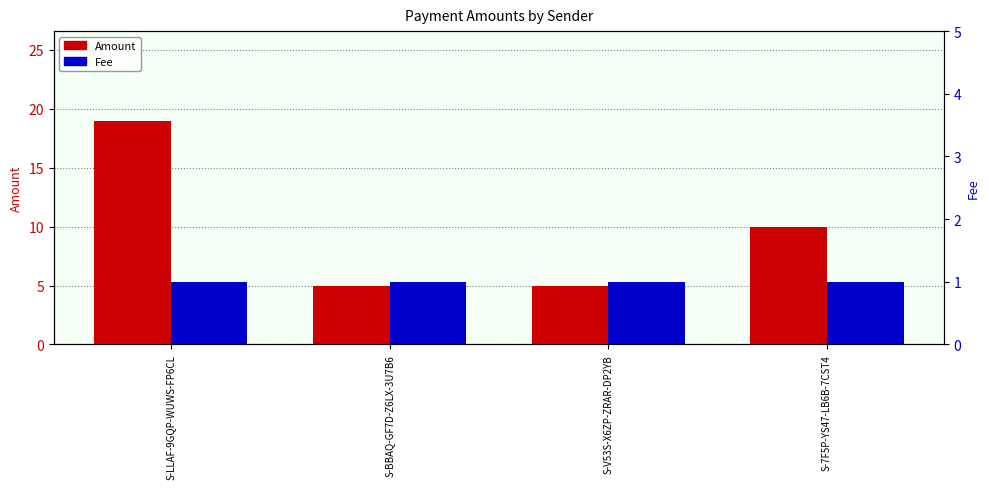

What is the spread (max minus min) of values at S-LLAF-9GQP-WUWS-FP6CL?

18